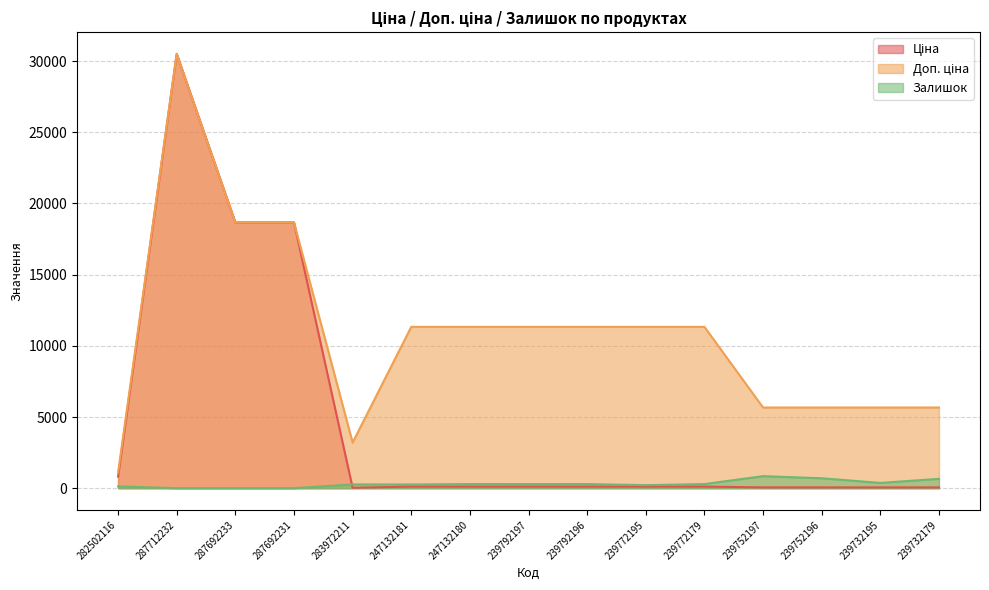

What is the average value of the Залишок series?

306.3